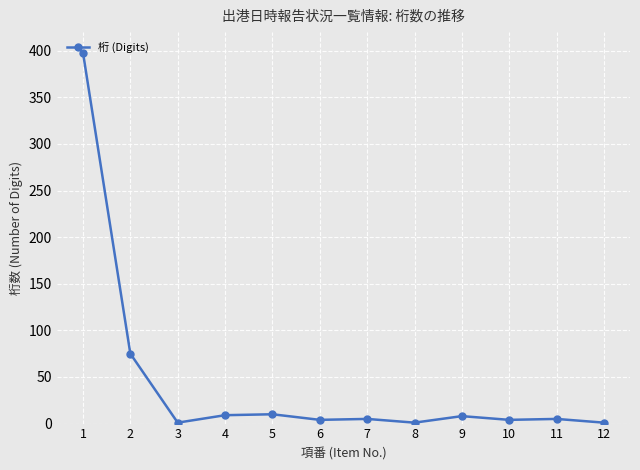

Does the chart display data point markers on the line(s)?

Yes